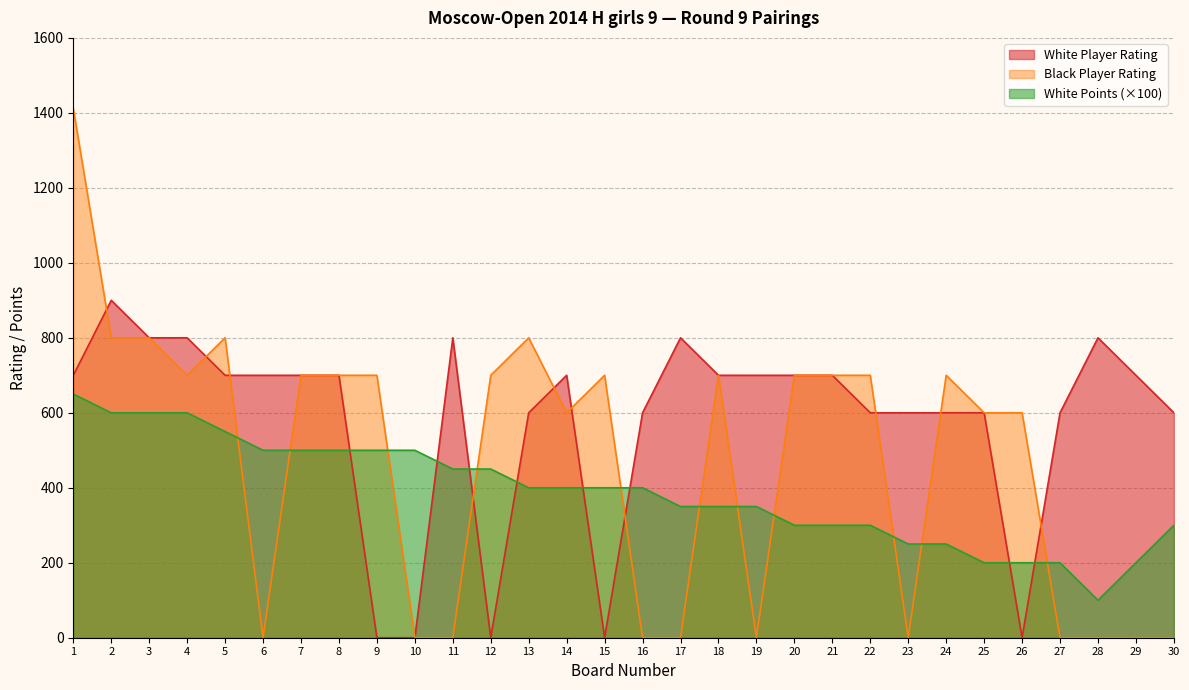

Reading left to right, transcribe all the data shown in this chart.

White Player Rating: 700	900	800	800	700	700	700	700	0	0	800	0	600	700	0	600	800	700	700	700	700	600	600	600	600	0	600	800	700	600
Black Player Rating: 1412	800	800	700	800	0	700	700	700	0	0	700	800	600	700	0	0	700	0	700	700	700	0	700	600	600	0	0	0	0
White Points: 650	600	600	600	550	500	500	500	500	500	450	450	400	400	400	400	350	350	350	300	300	300	250	250	200	200	200	100	200	300